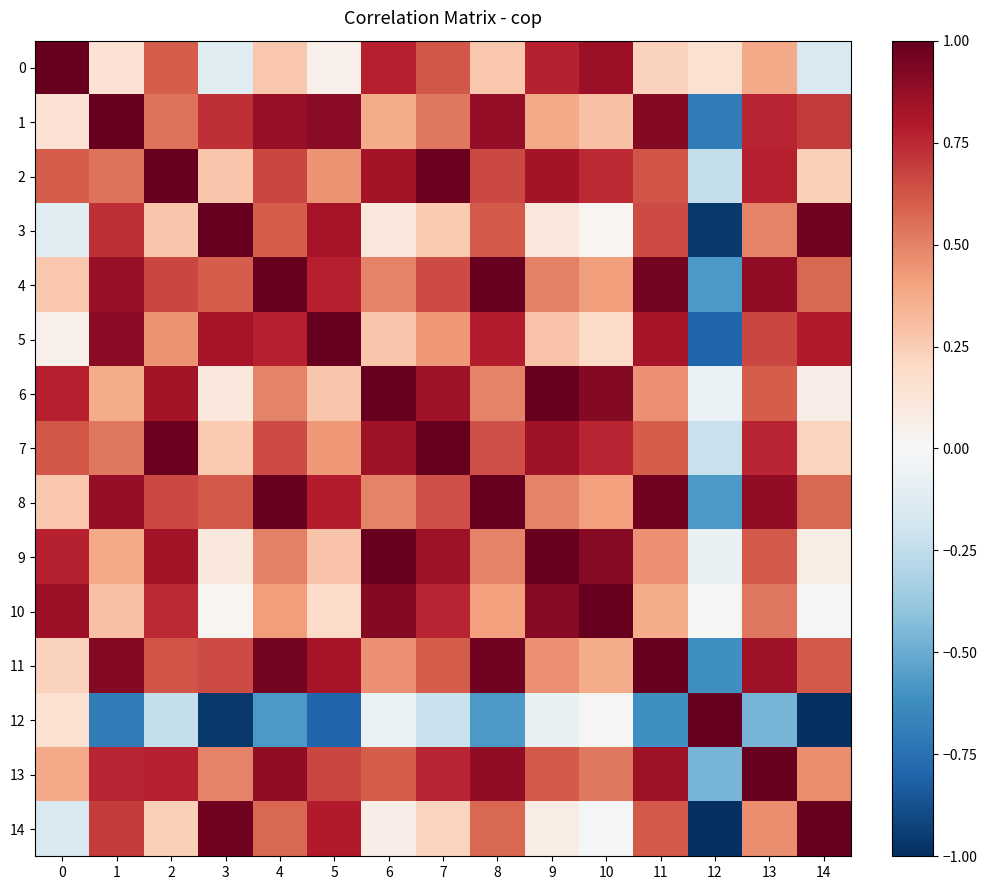

Which series has the widest spread of values?

12